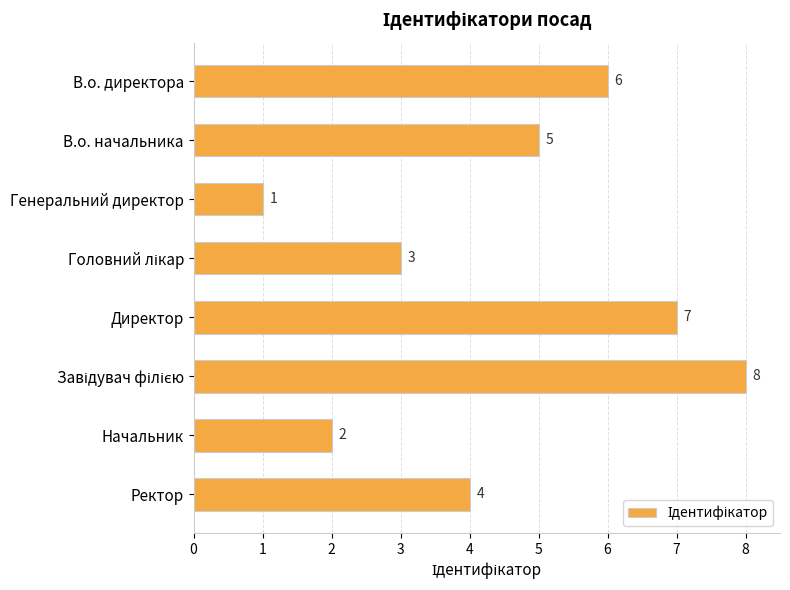

What is the minimum value shown in the chart?

1